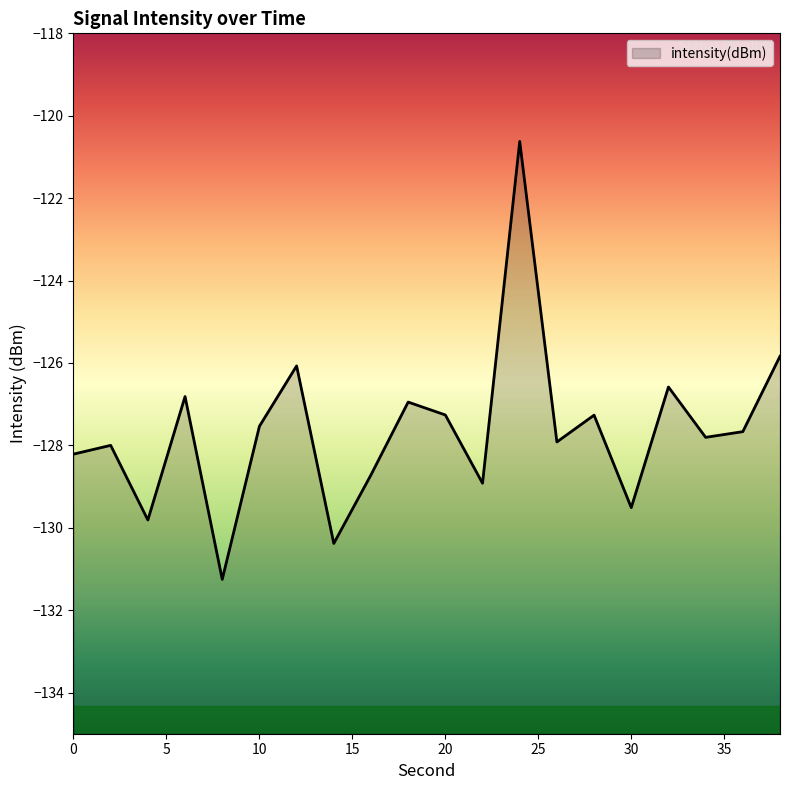

What is the minimum value shown in the chart?

-131.3